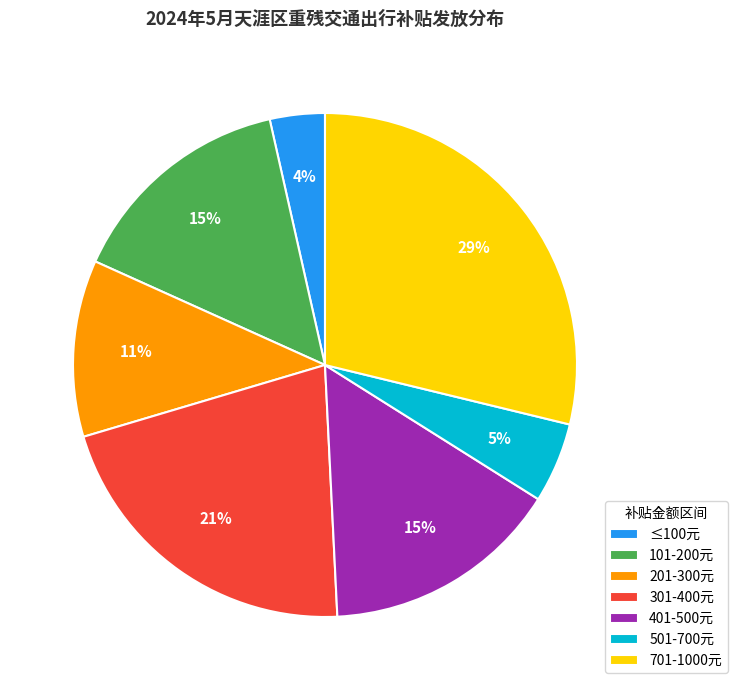

Is there any slice that represents more than half of the pie?

No